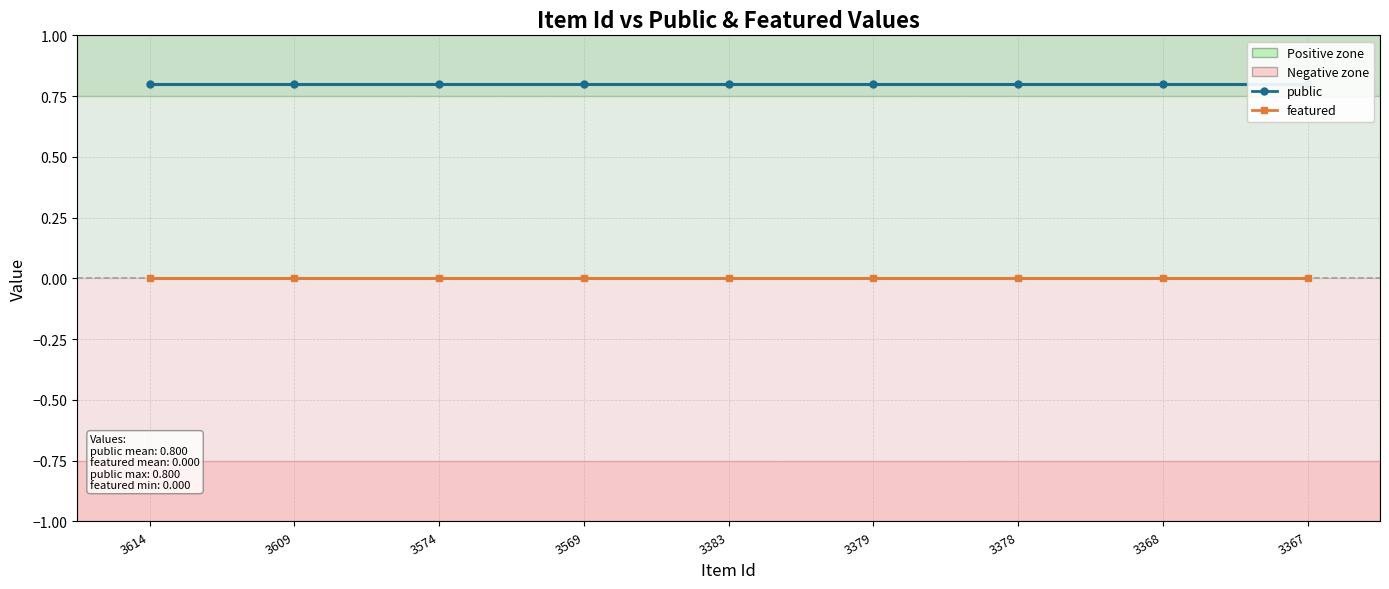

At which category is the sum across all series the highest?

3614